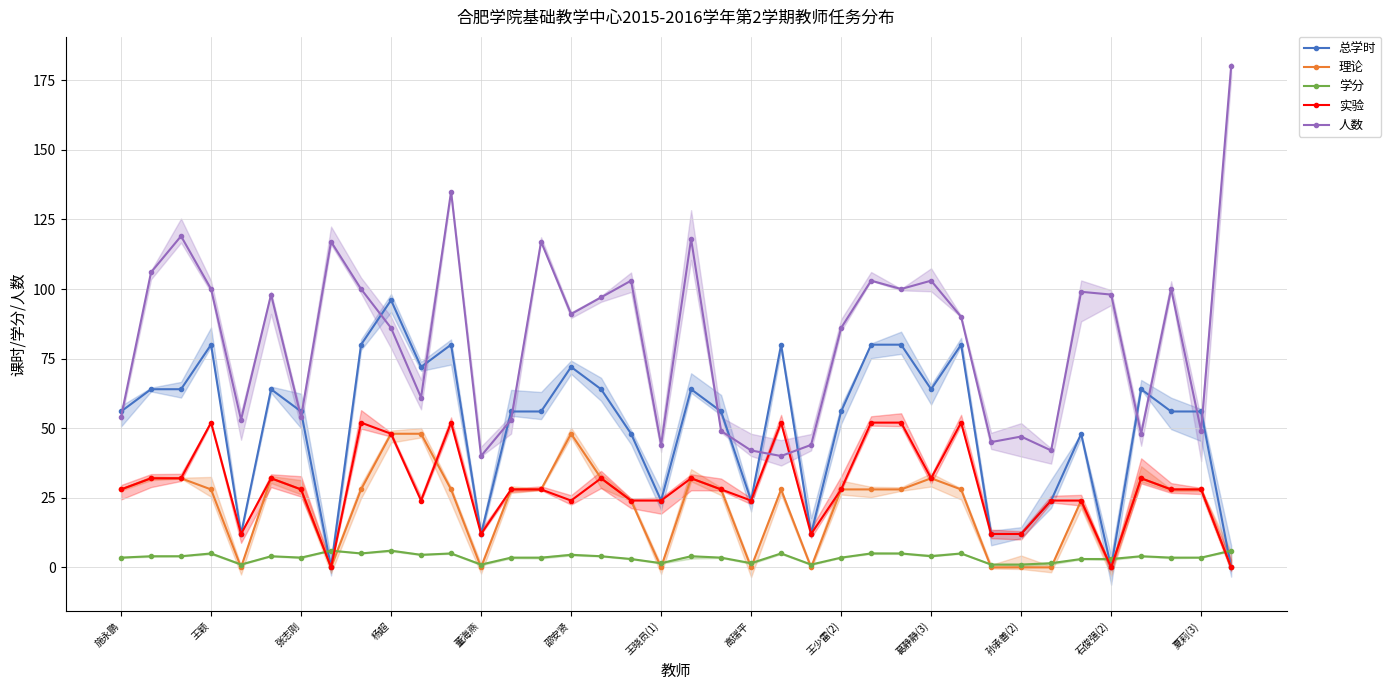

Which category has the highest value across all series?

37